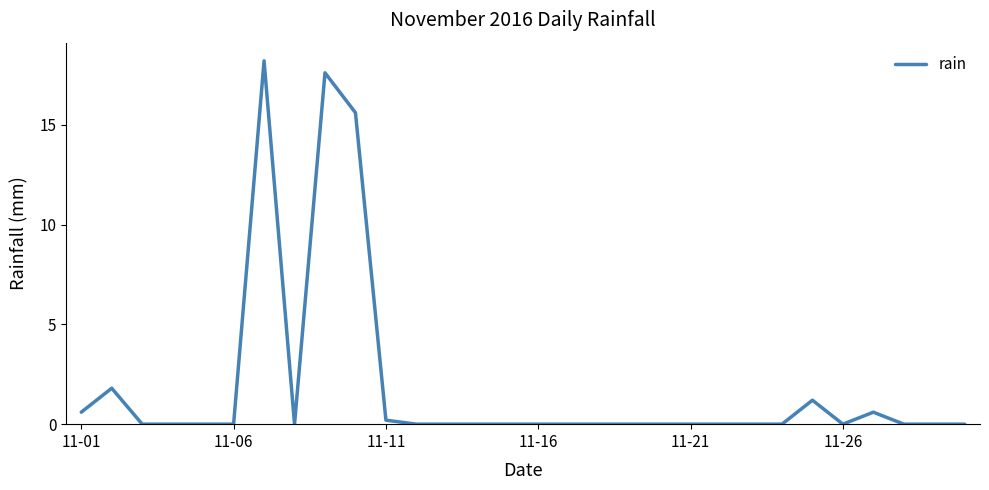

What is the maximum value shown in the chart?

18.2